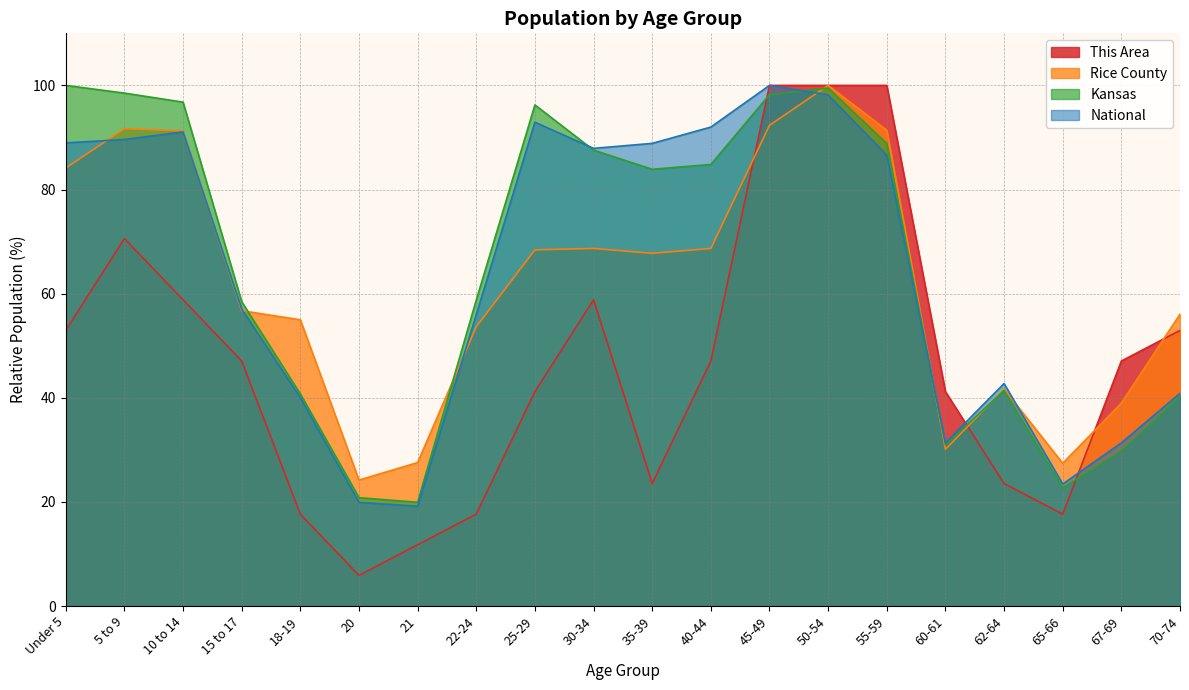

What is the minimum value for Kansas?

19.9